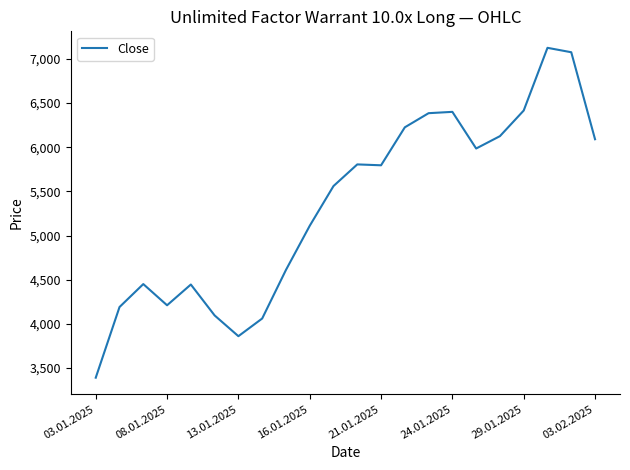

Does the chart display data point markers on the line(s)?

No